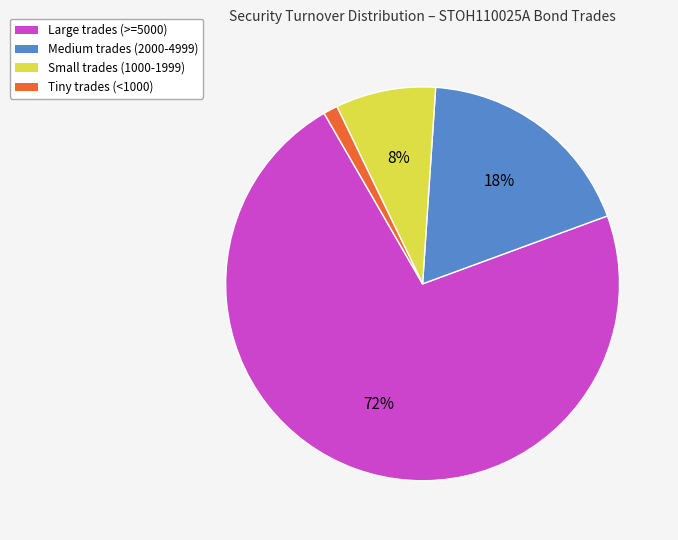

Is there a majority slice in this chart?

Yes